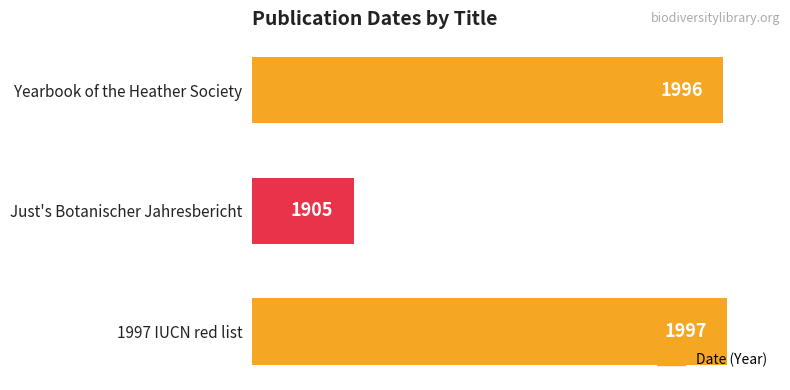

List the labels in order of value, largest first.

1997 IUCN red list, Yearbook of the Heather Society, Just's Botanischer Jahresbericht